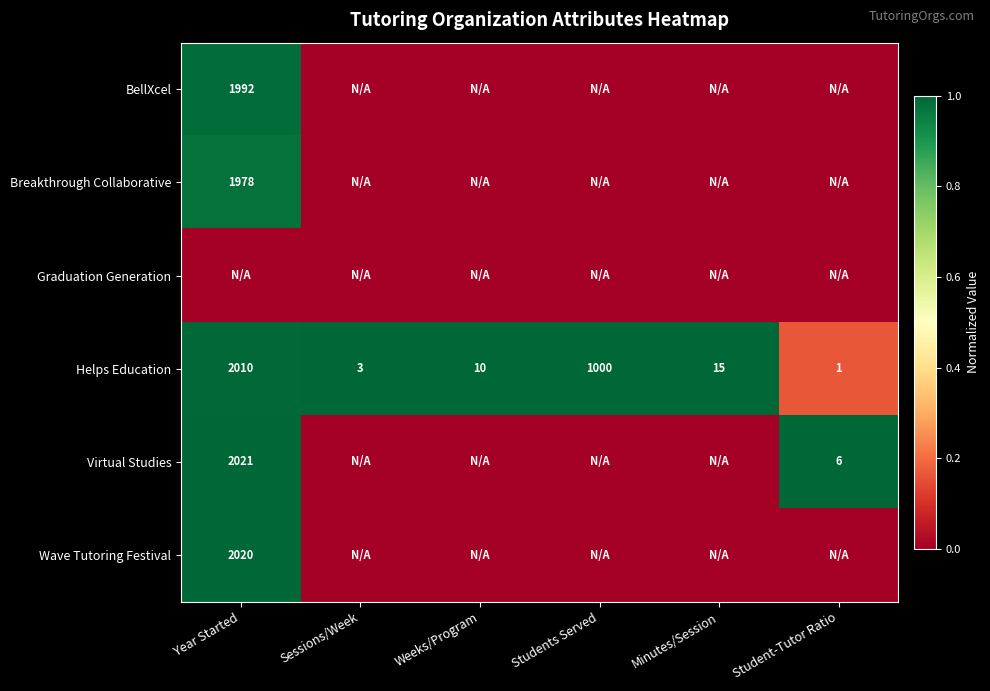

List the labels in order of Helps Education value, smallest first.

Student-Tutor Ratio, Sessions/Week, Weeks/Program, Minutes/Session, Students Served, Year Started